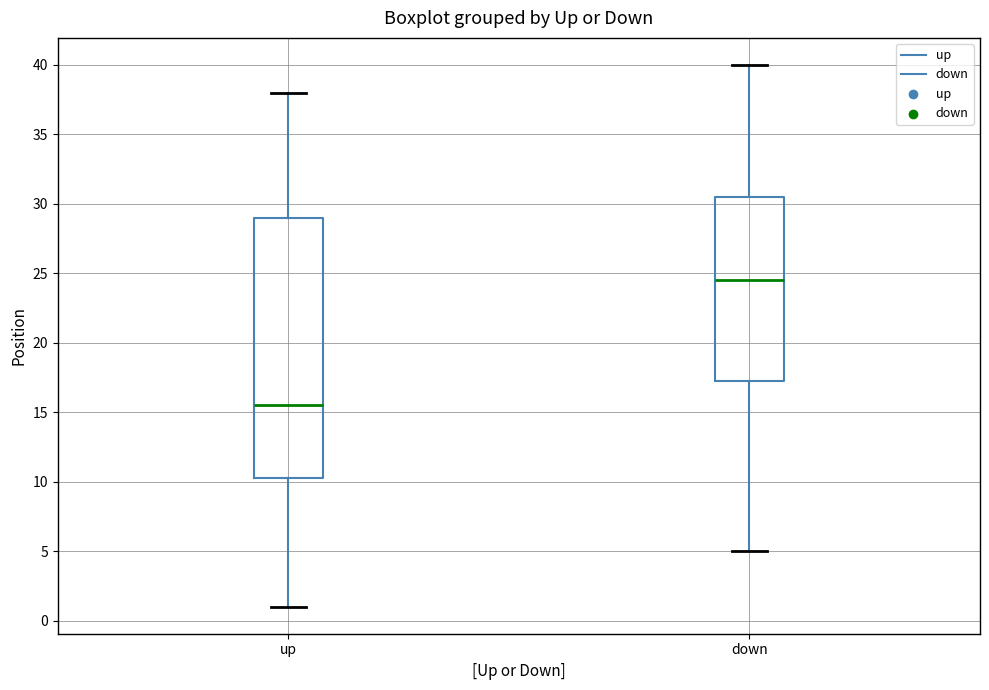

Where does the lower whisker of the box for down end on the y-axis? The values are not printed on the chart, so give them approximately, as read against the axis.

5.0